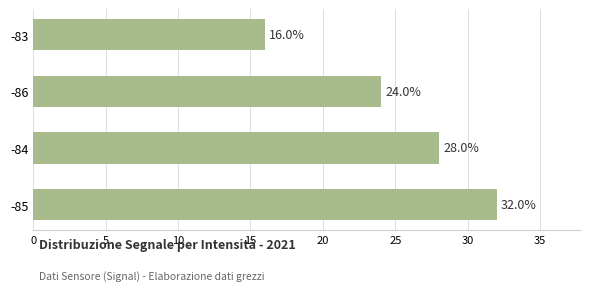

Which has a higher value, -84 or -86?

-84